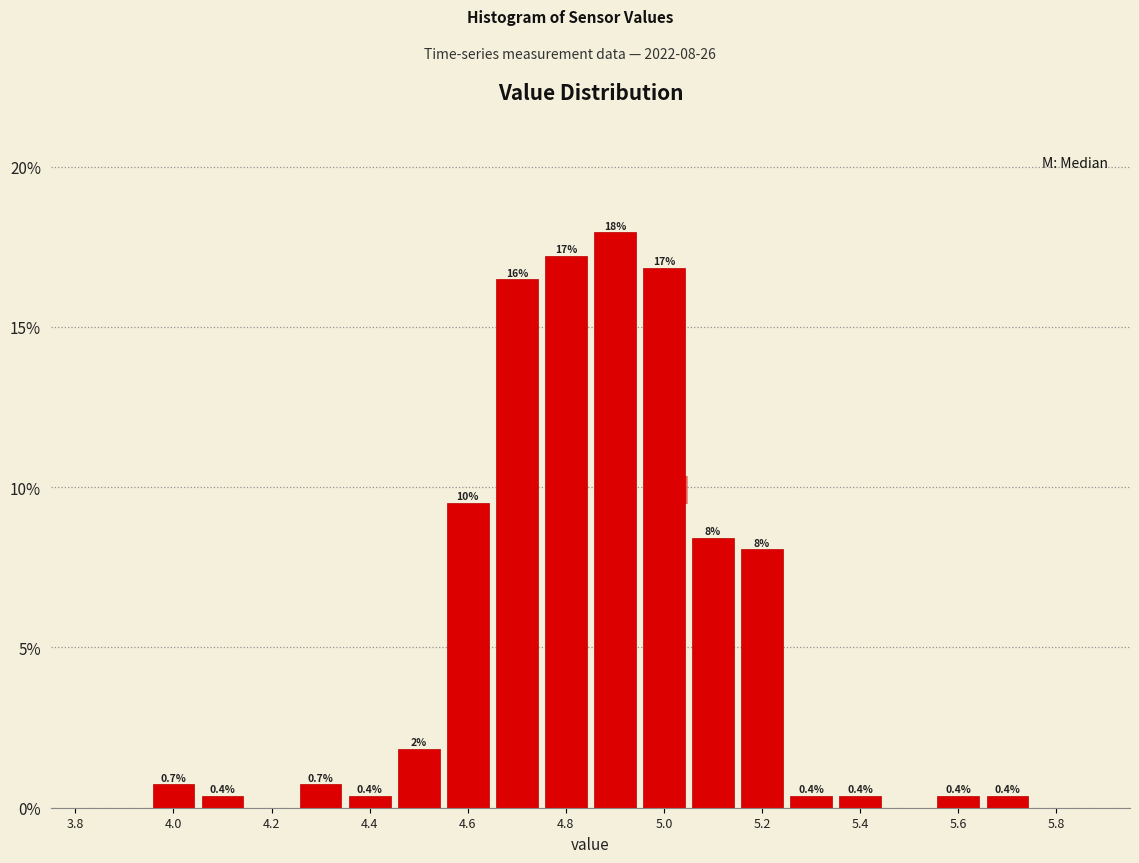

Over which range of the x-axis is the bar tallest?

4.85 to 4.95